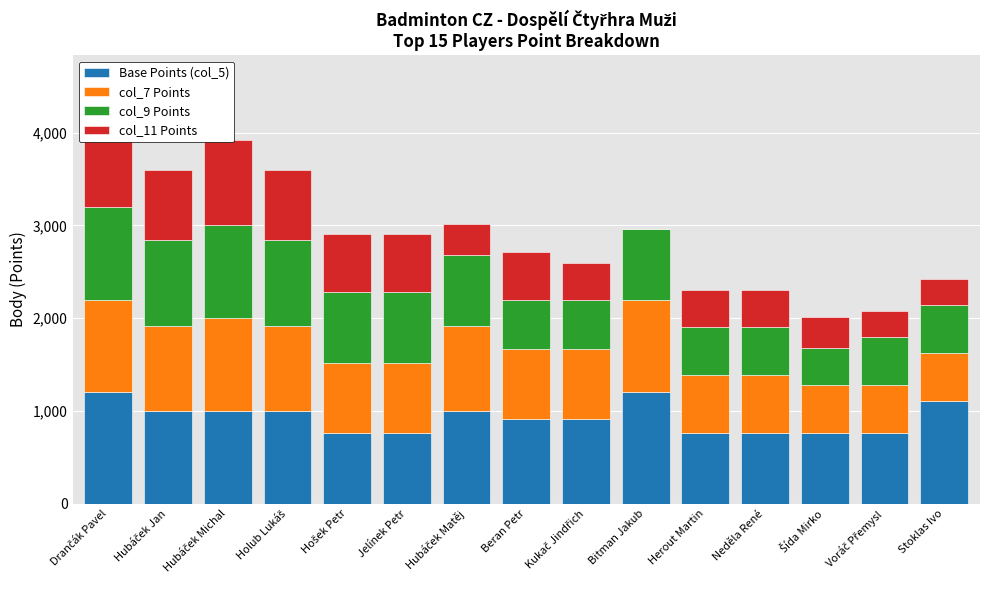

What are all the series names shown in the legend?

Base Points (col_5), col_7 Points, col_9 Points, col_11 Points